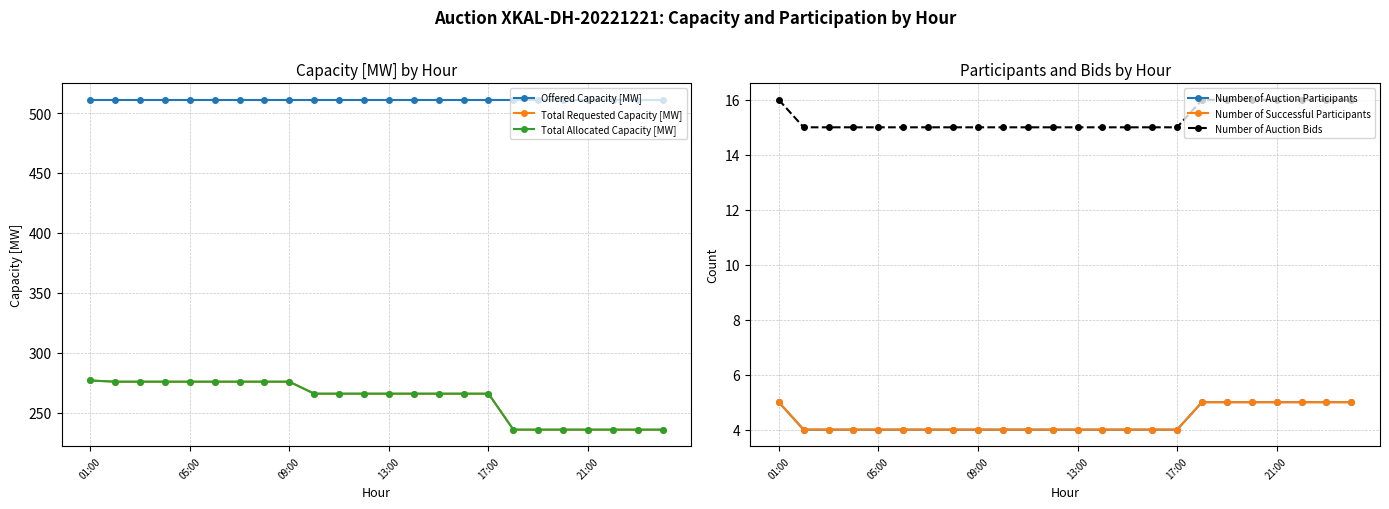

What is the approximate value of Number of Successful Participants at 18?

5